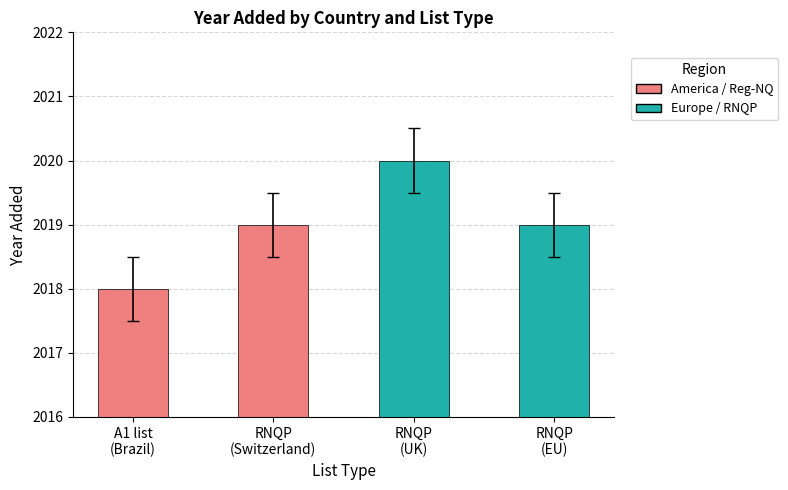

The value at RNQP
(EU) is 2019. True or false?

True